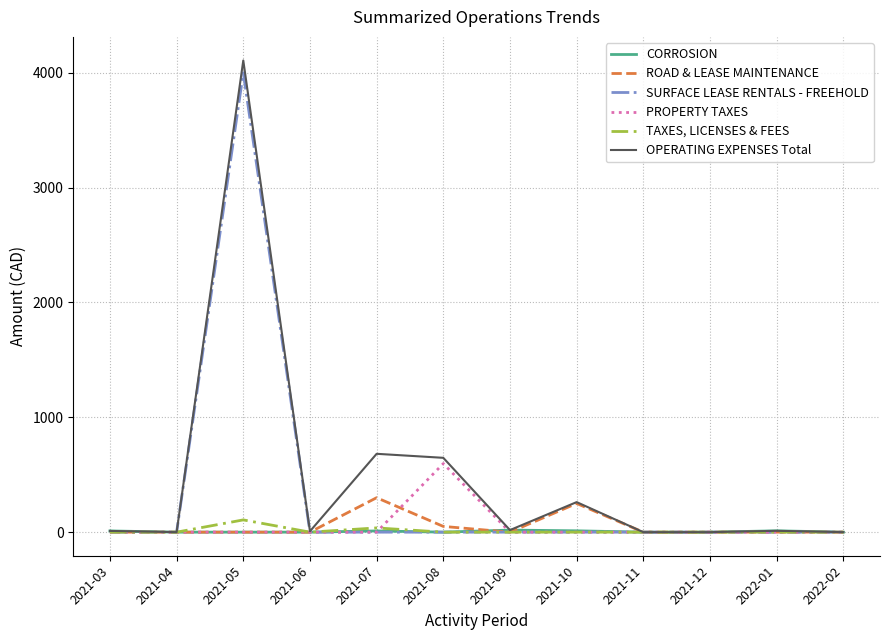

The value of PROPERTY TAXES at 2022-01 is -187.0. True or false?

False